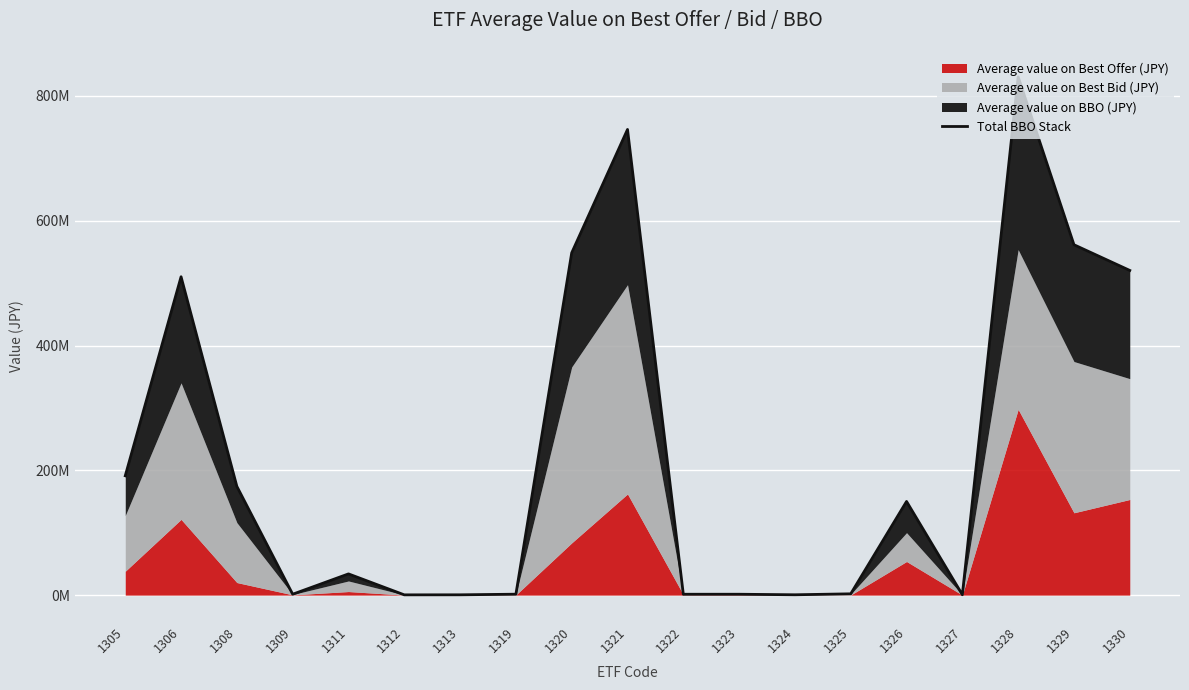

How many values are below 34027544?

9